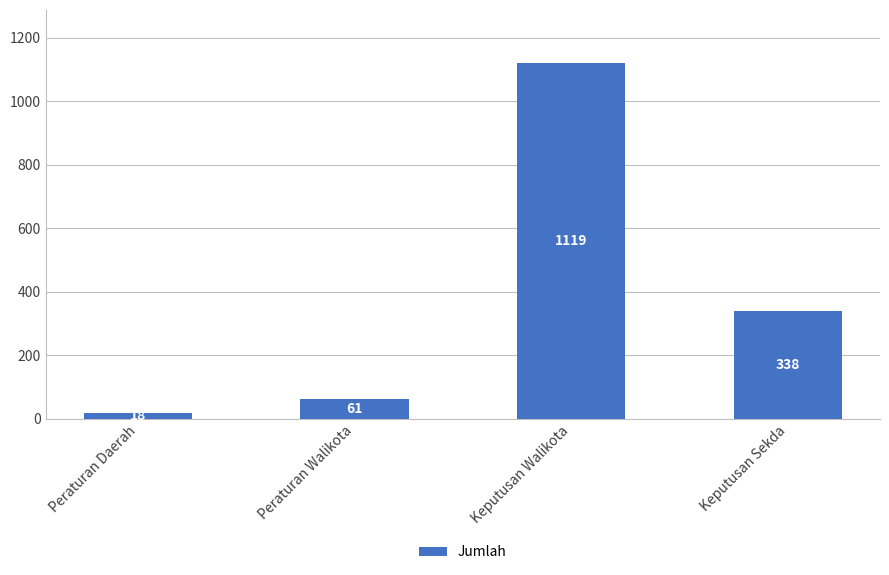

List the labels in order of value, largest first.

Keputusan Walikota, Keputusan Sekda, Peraturan Walikota, Peraturan Daerah